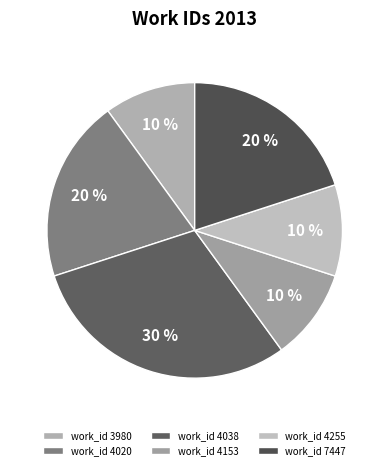

To the nearest percent, what is the average slice percentage?

17%